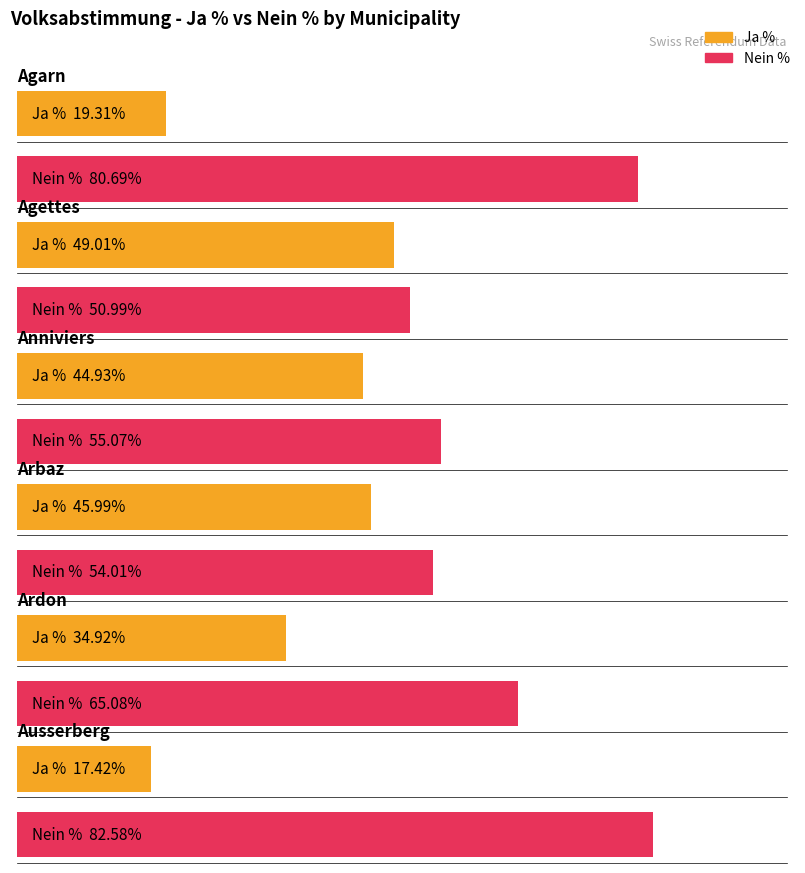

What is the minimum value for Ja %?

17.4